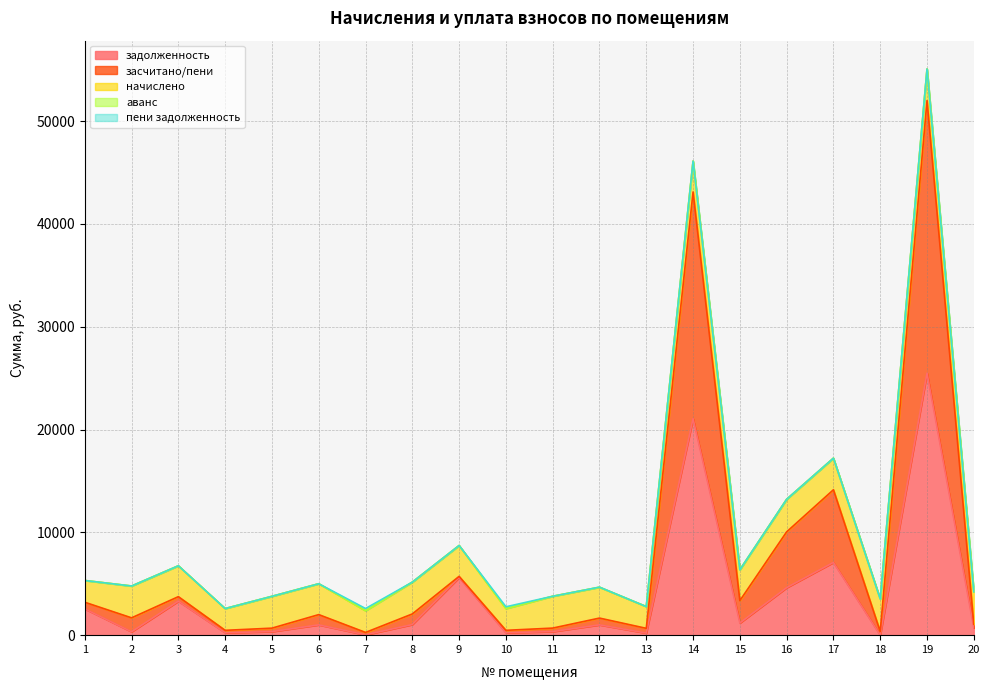

What is the total value across all series at 2?

4781.0